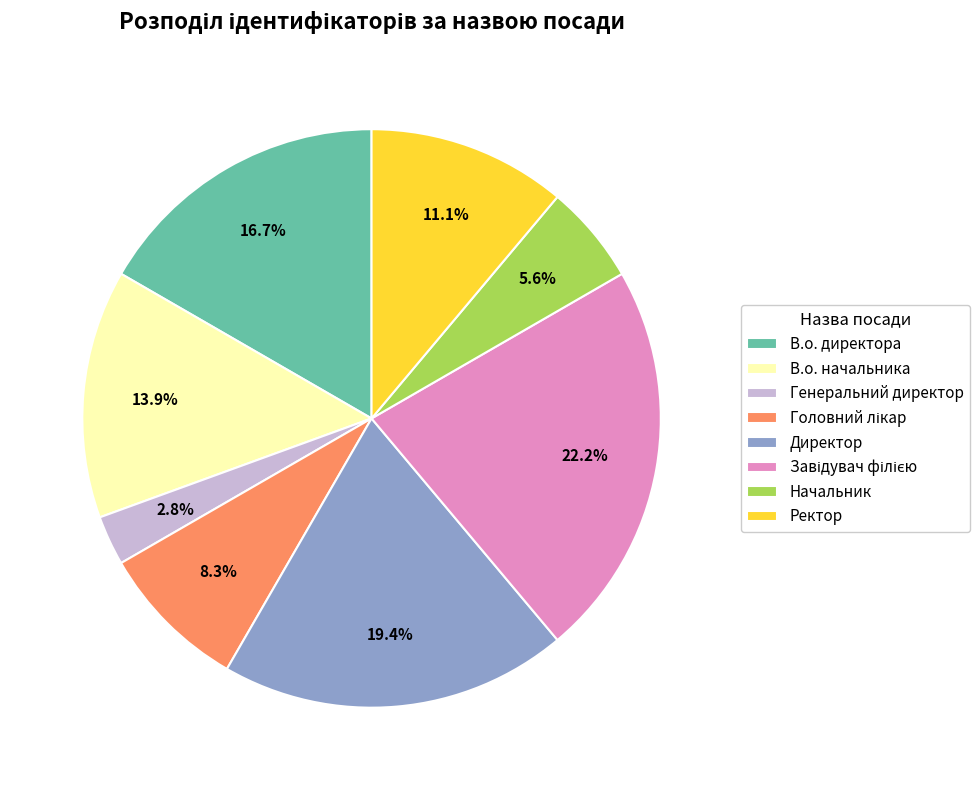

What percentage is NOT represented by Генеральний директор?

97.2%